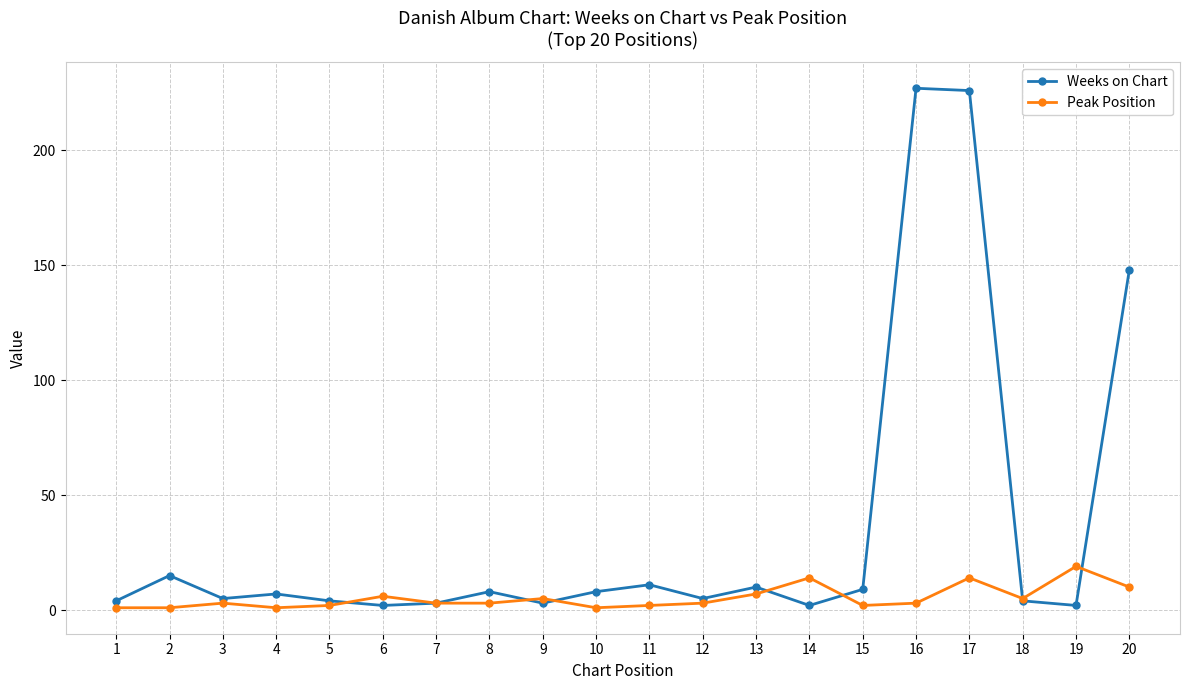

Rank the series by their maximum value, from highest to lowest.

Weeks on Chart, Peak Position